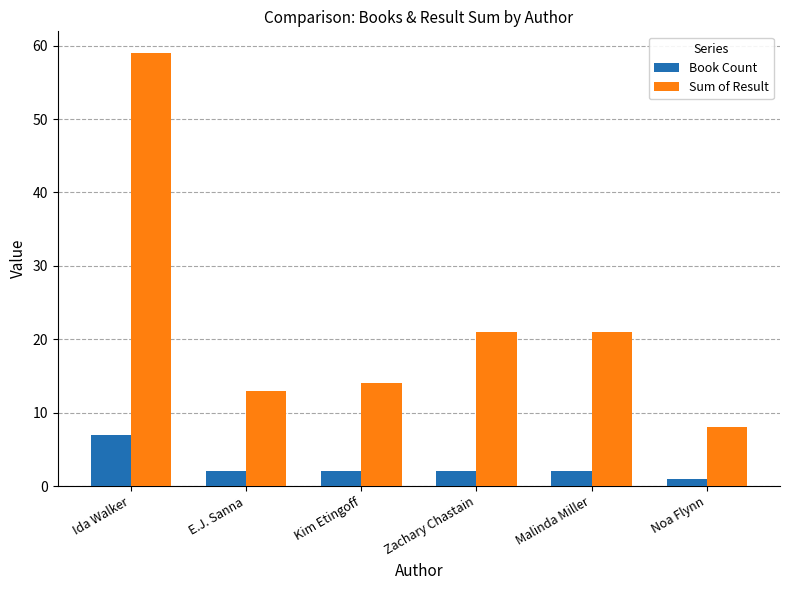

Reading left to right, extract all data points from this chart.

Book Count: Ida Walker=7	E.J. Sanna=2	Kim Etingoff=2	Zachary Chastain=2	Malinda Miller=2	Noa Flynn=1
Sum of Result: Ida Walker=59	E.J. Sanna=13	Kim Etingoff=14	Zachary Chastain=21	Malinda Miller=21	Noa Flynn=8